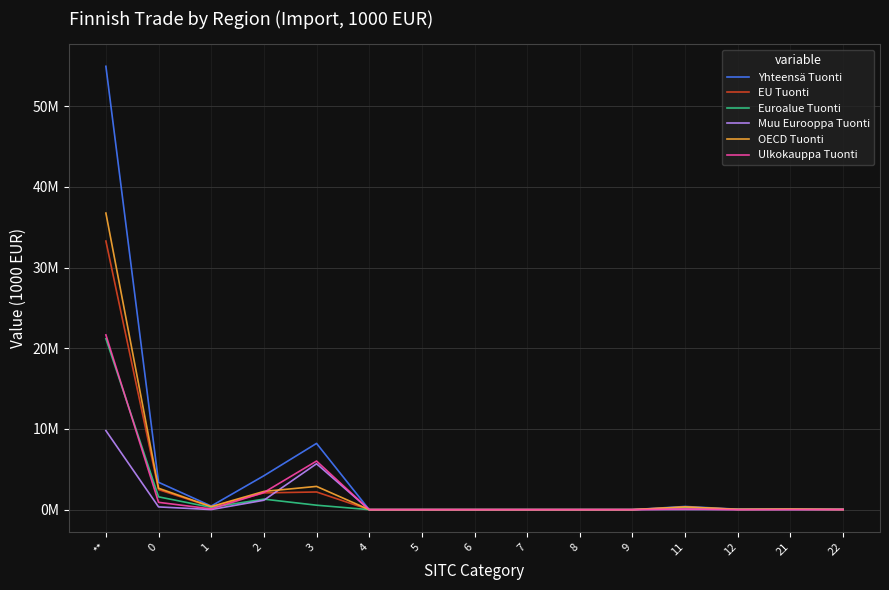

The value of Euroalue Tuonti at 7 is 7110070. True or false?

False